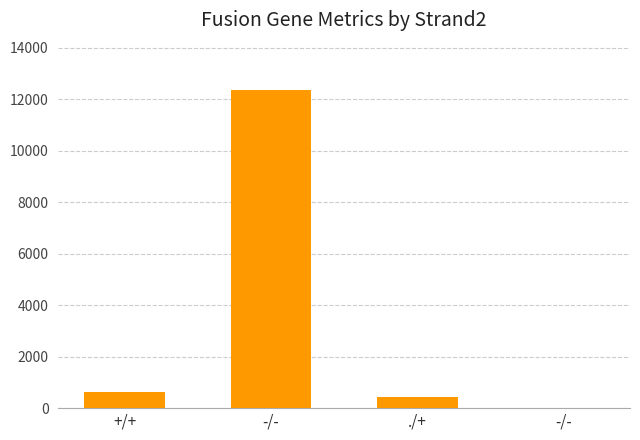

Count the number of data series in this chart.

1